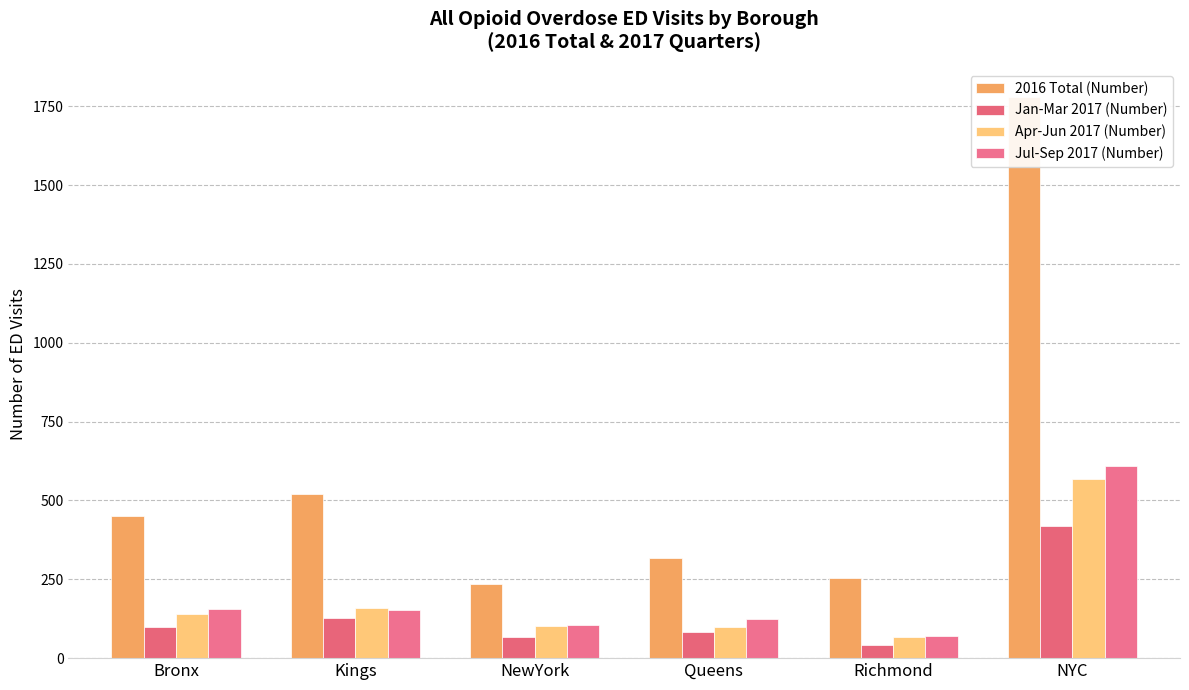

What is the sum of all Jul-Sep 2017 (Number) values?

1216